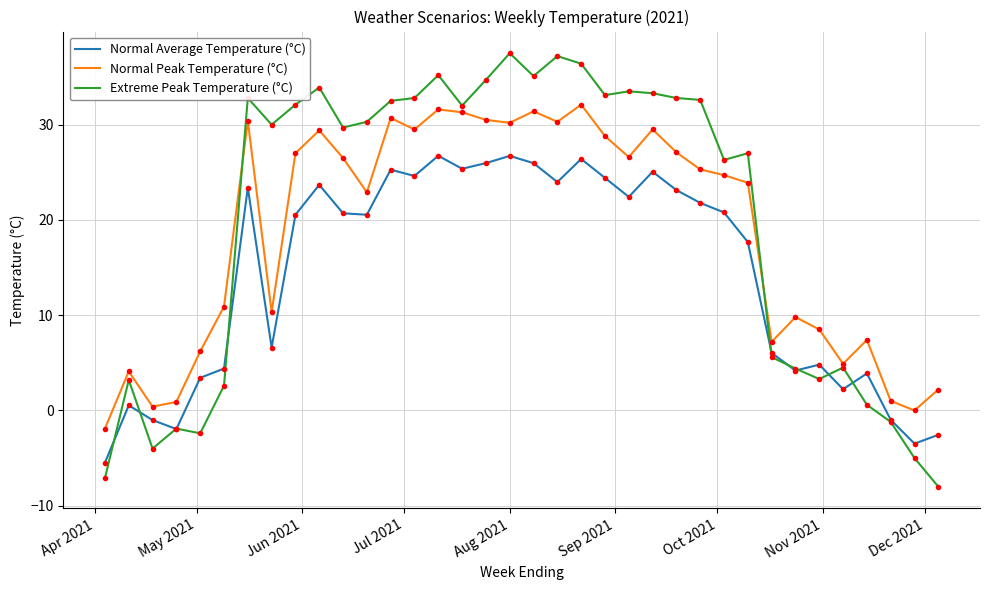

List the series in order of their overall mean, lowest first.

Normal Average Temperature (°C), Normal Peak Temperature (°C), Extreme Peak Temperature (°C)